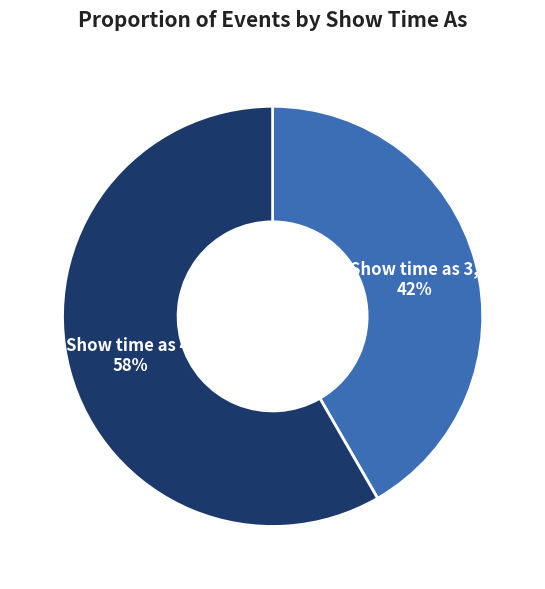

Is it true that Show time as 4 is 58% of the pie?

True